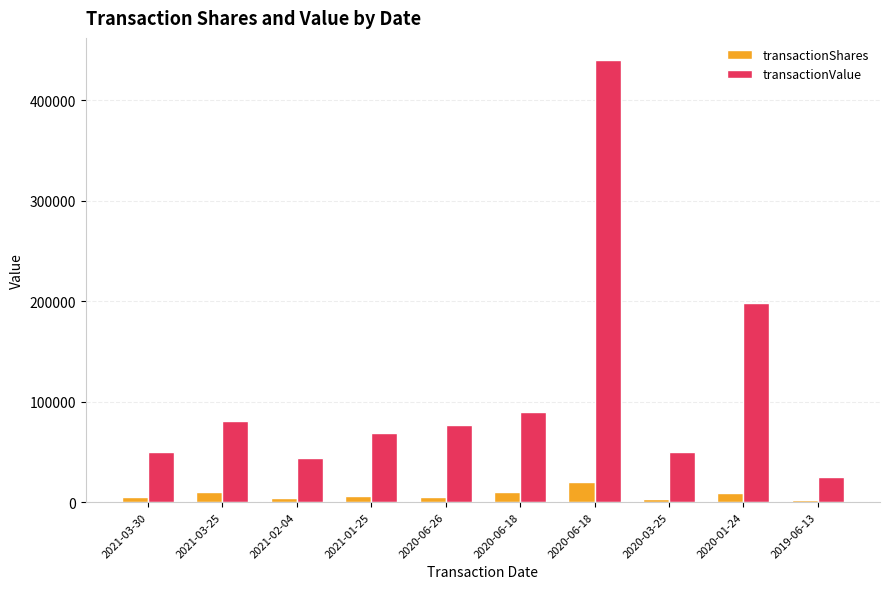

Does the chart contain stacked bars?

No